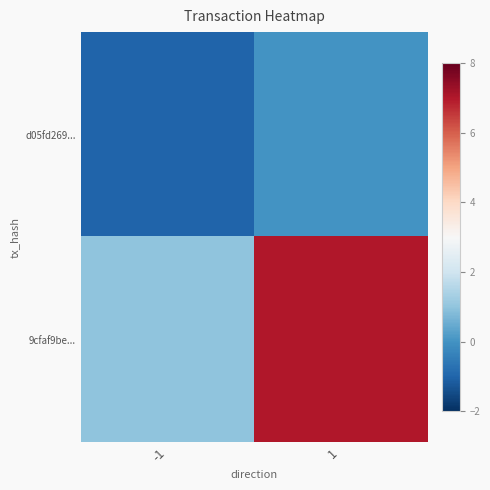

Count the number of categories in the chart.

2